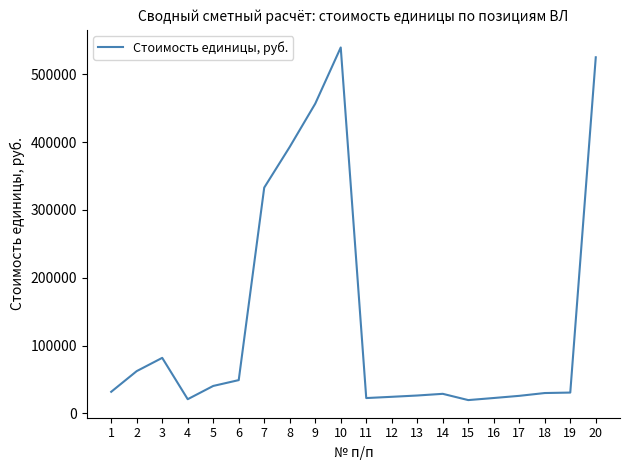

Is it true that the value at 14 is 28977?

True